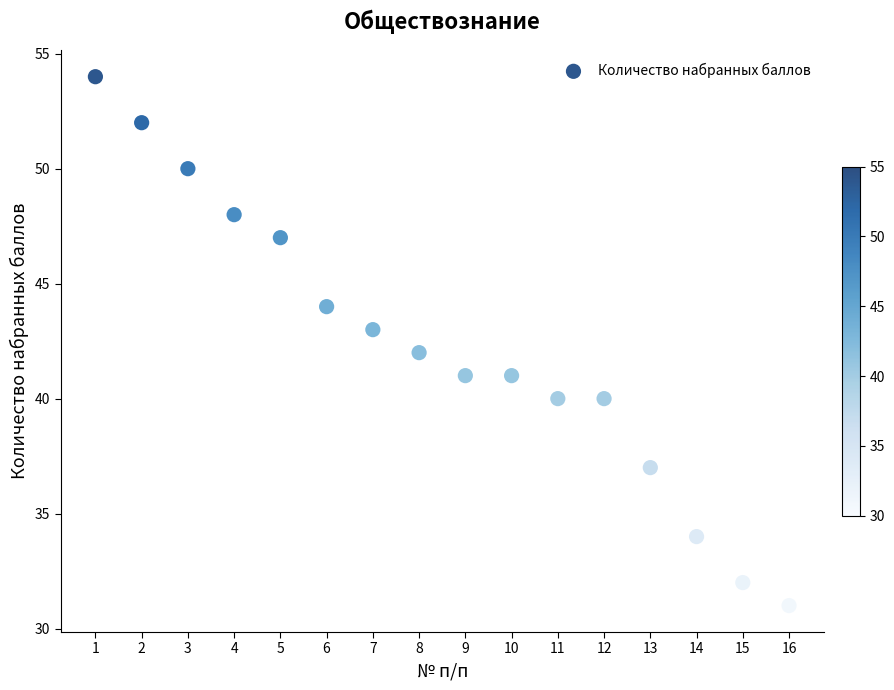

What is the range of Y values (max minus min)?

23